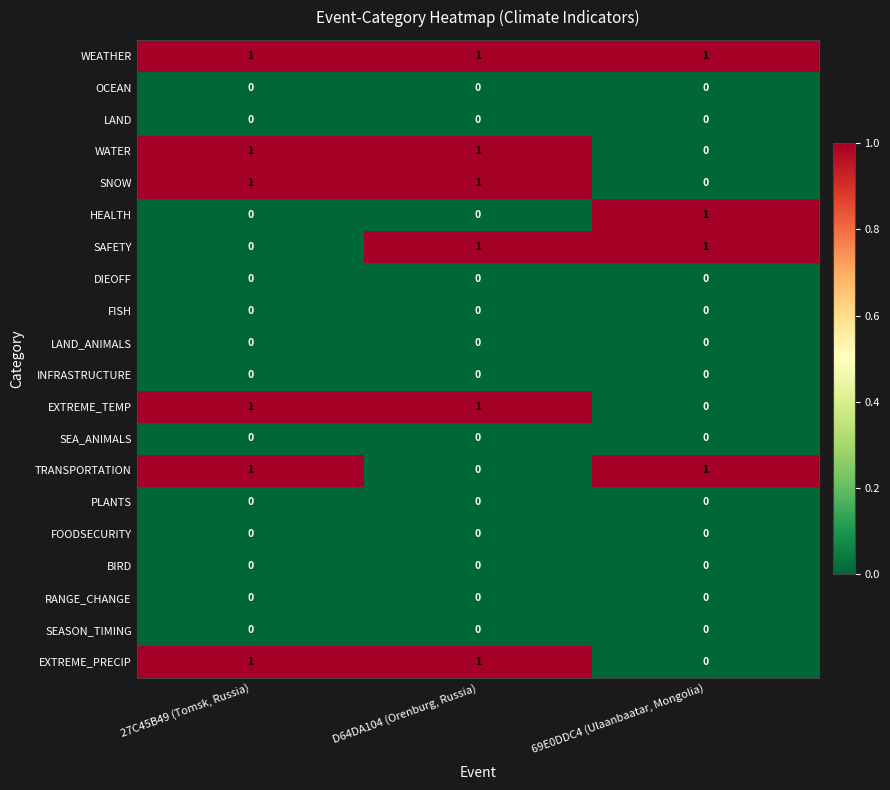

At how many categories does at least one series exceed 0?

3